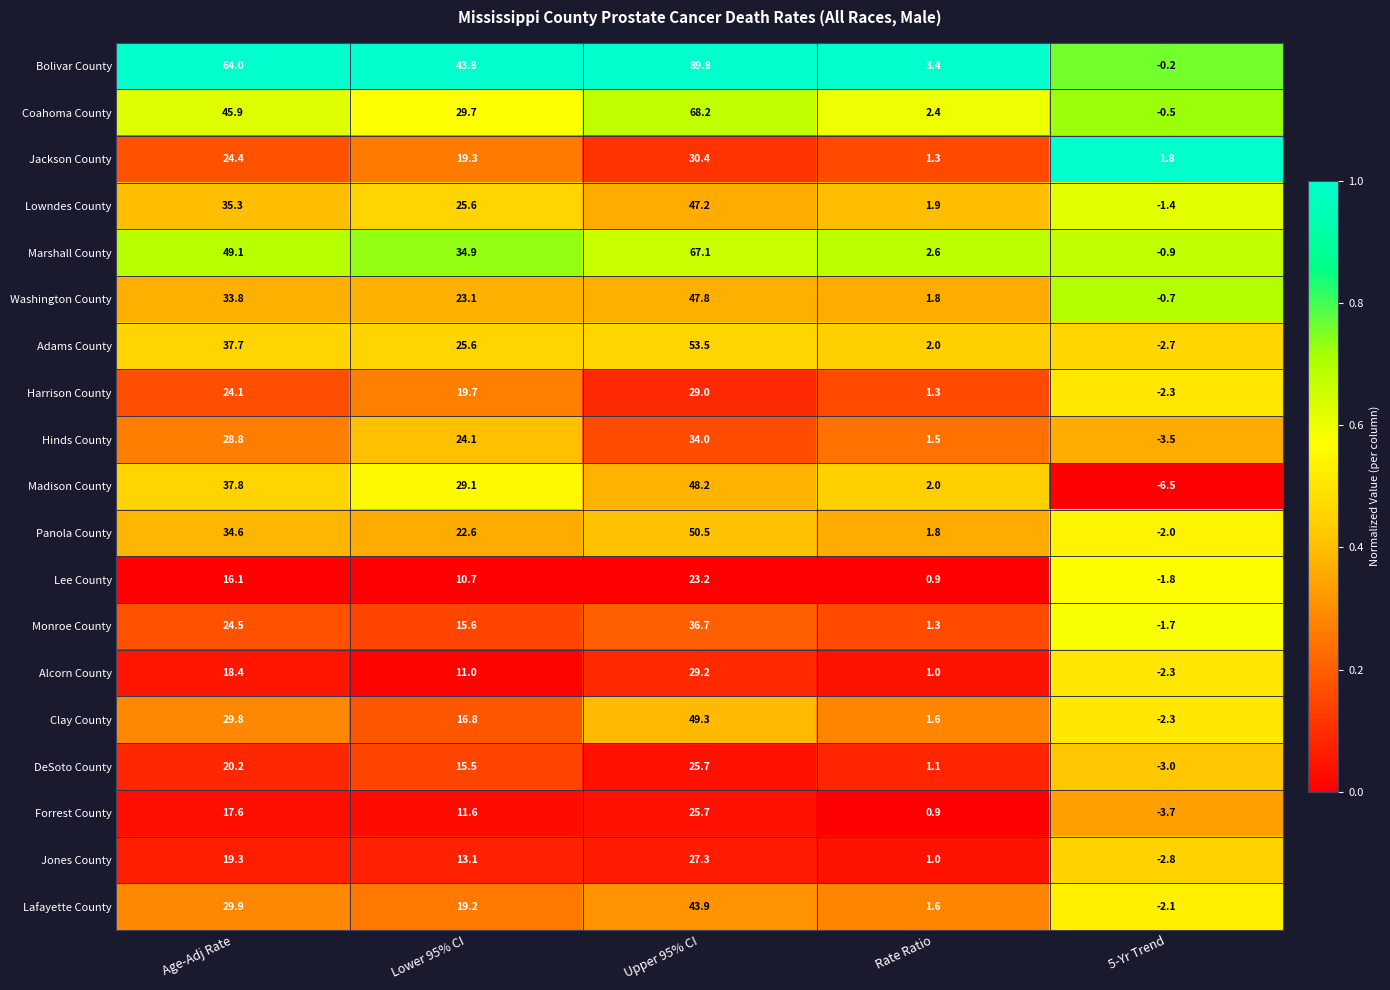

Is it true that Clay County equals 2.8 at Rate Ratio?

False